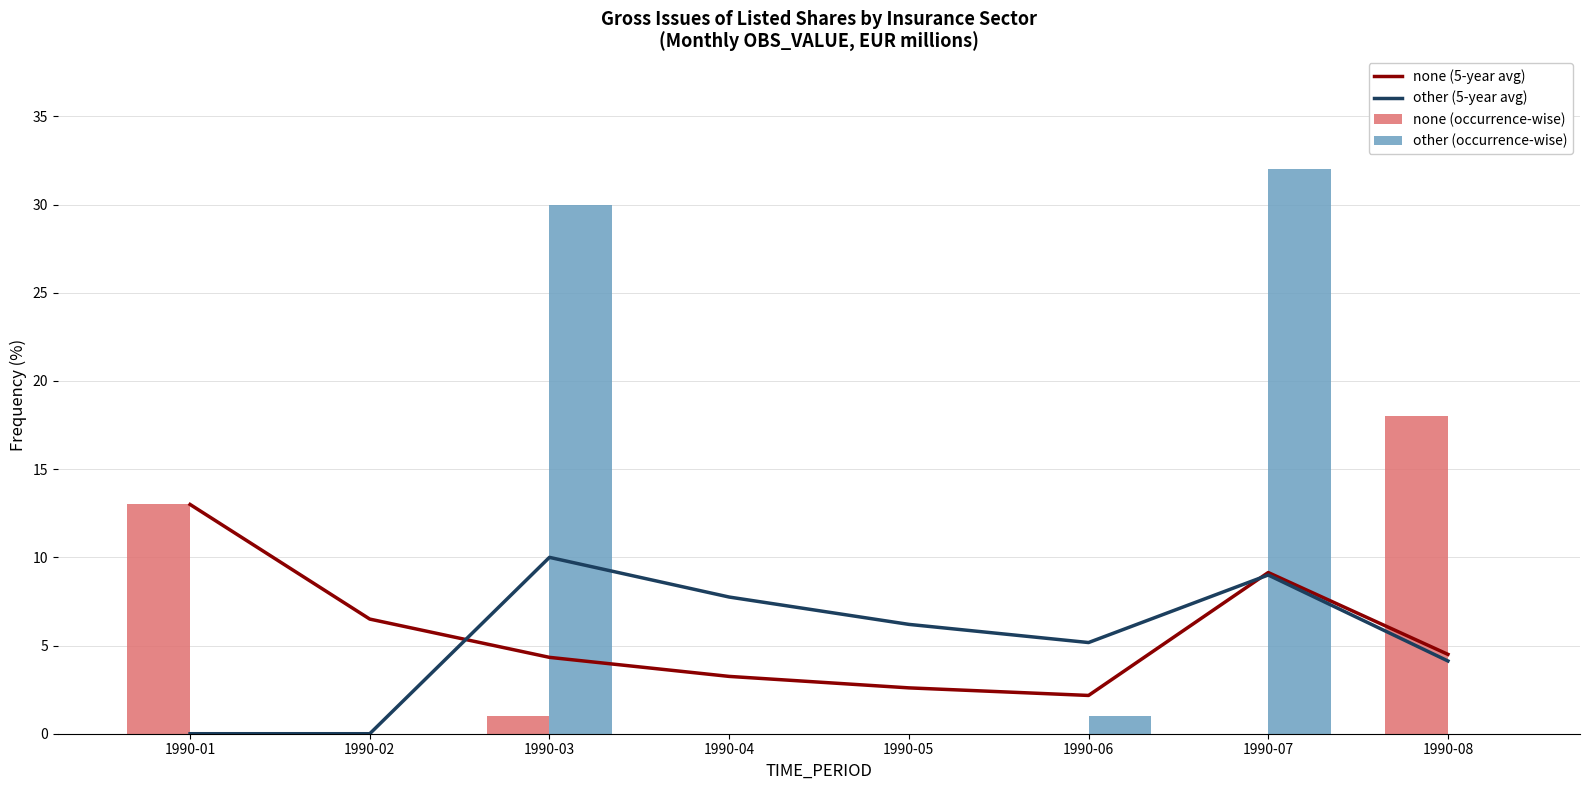

What is the total value across all series at 1990-06?

8.3